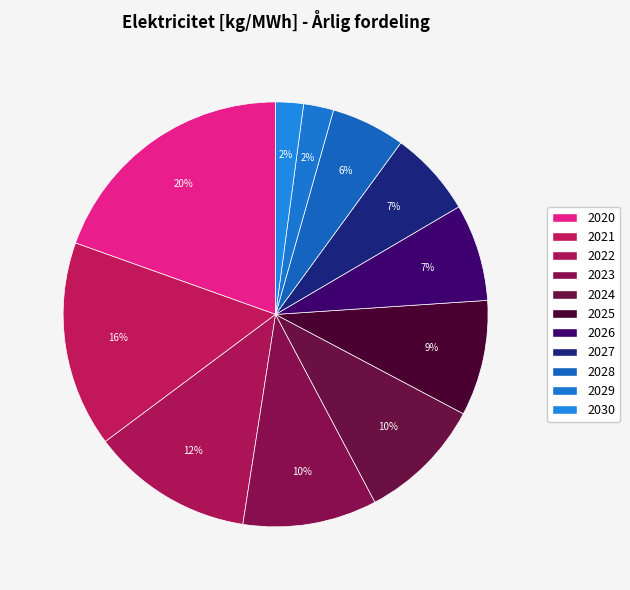

Count the number of slices in the pie.

11